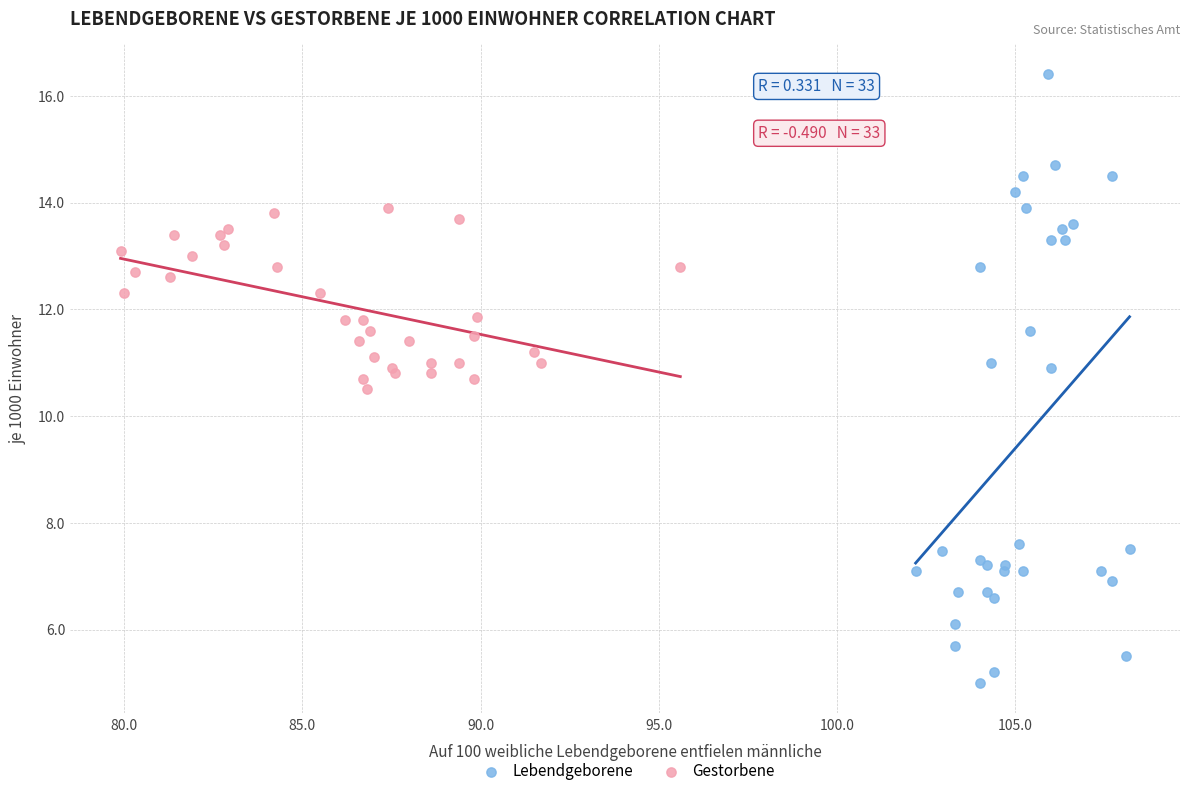

Which series reaches the minimum Y coordinate?

Lebendgeborene